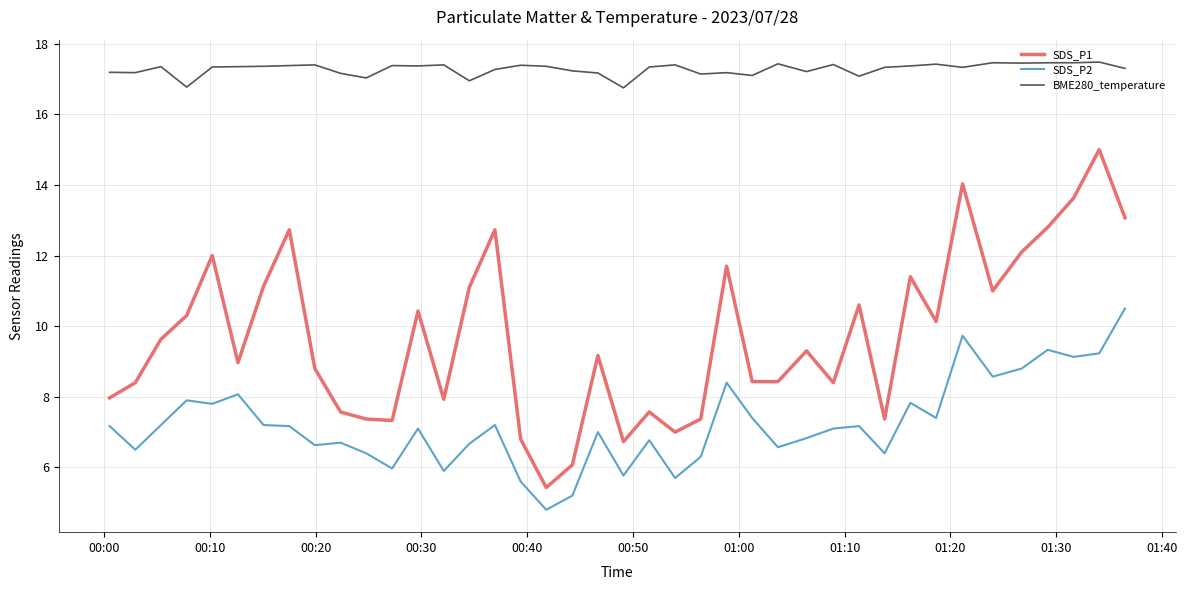

Rank the series by their maximum value, from highest to lowest.

BME280_temperature, SDS_P1, SDS_P2